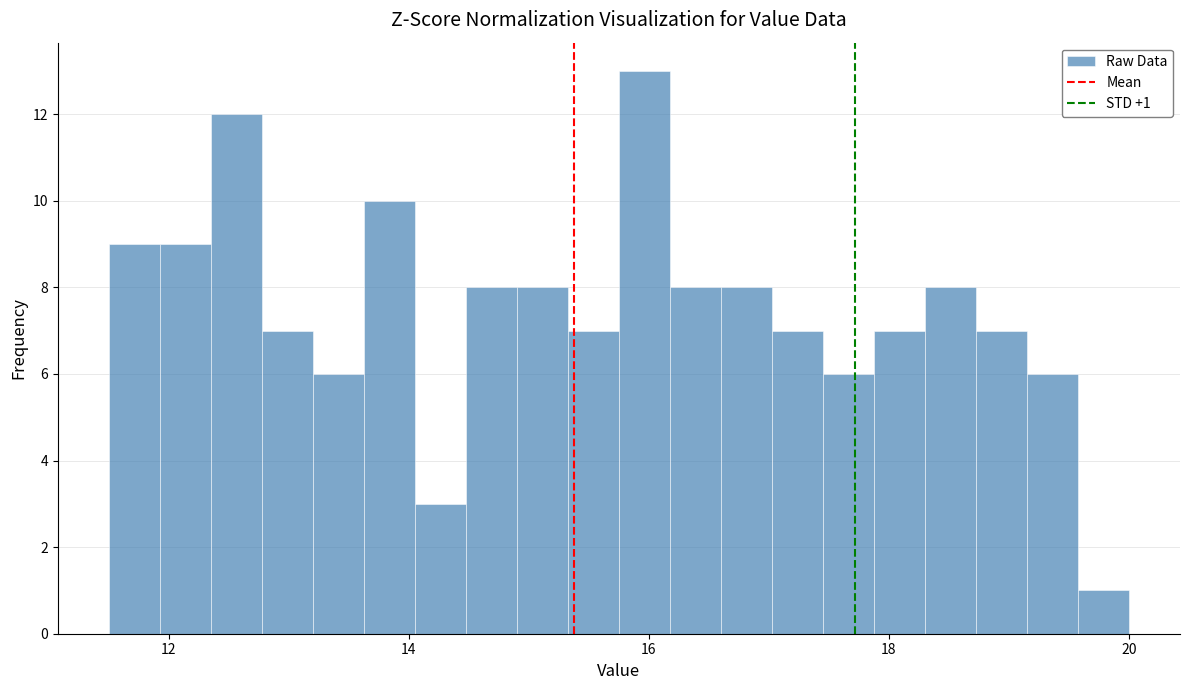

Around what value on the x-axis is the tallest bar? Give the approximate position of its centre, as read against the axis.

16.0